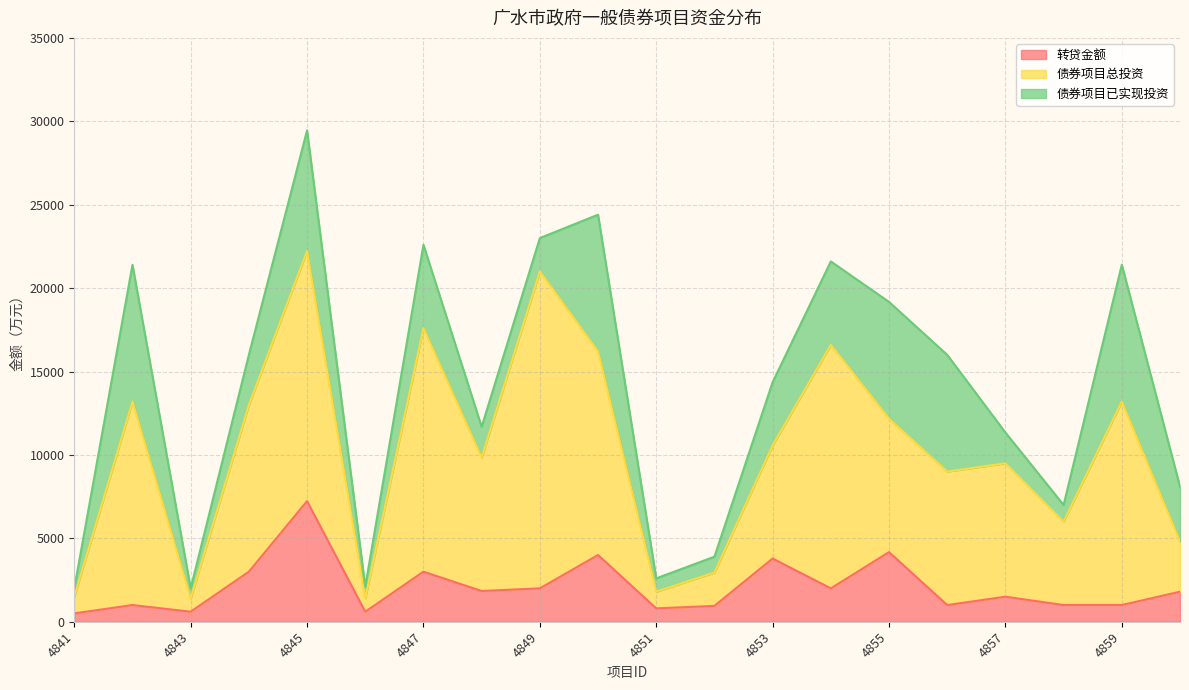

At how many categories does at least one series exceed 9672?

8